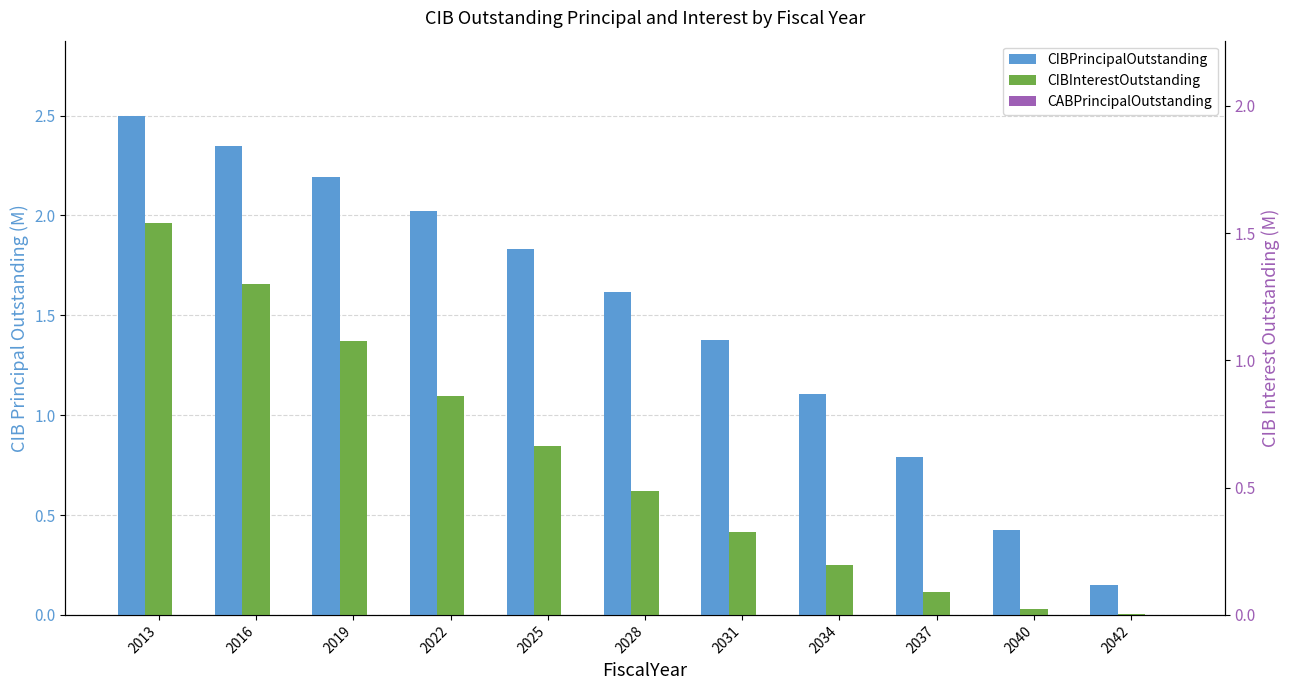

What is the approximate value of CIBInterestOutstanding (right) at 2025?

0.8